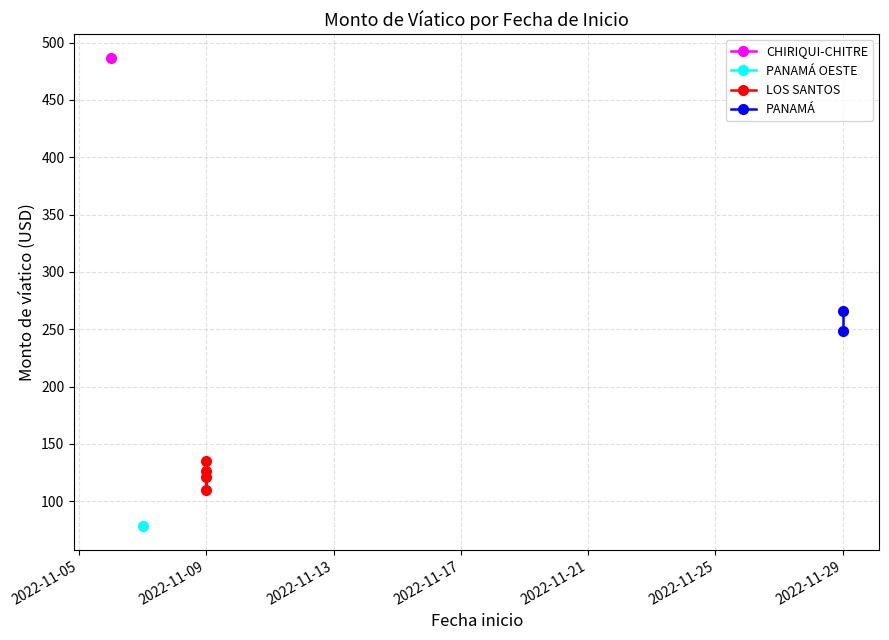

What is the difference between the maximum and second lowest values?

376.6